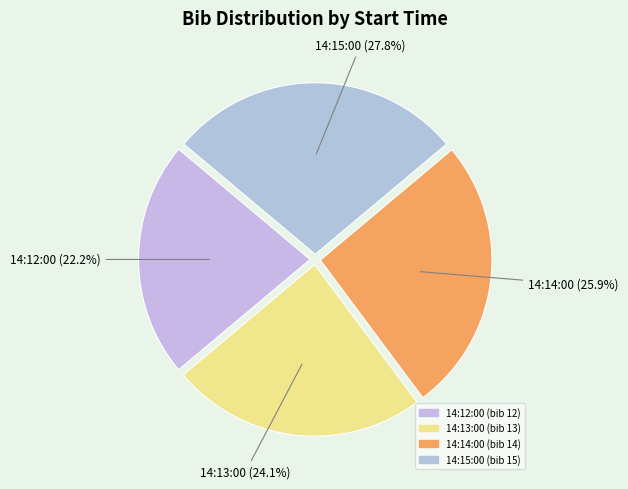

Which category has the biggest portion of the pie?

14:15:00